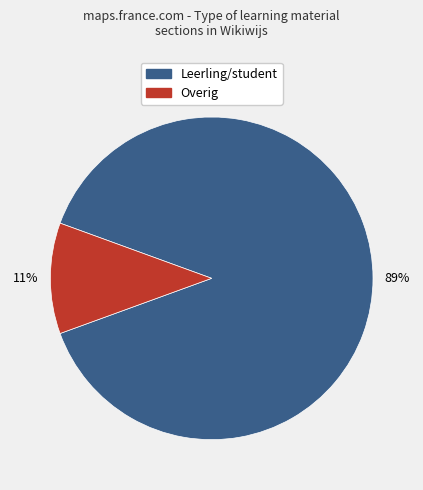

Is there any slice that represents more than half of the pie?

Yes